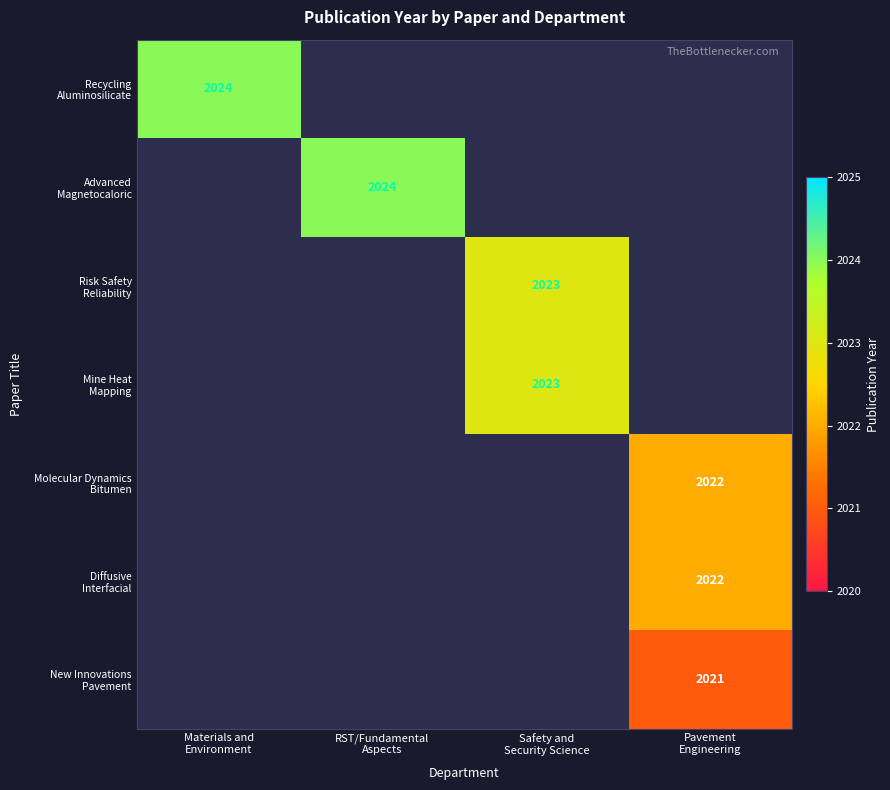

Is the value of Molecular Dynamics Bitumen at Safety and Security Science greater than the value of Diffusive Interfacial at Safety and Security Science?

No